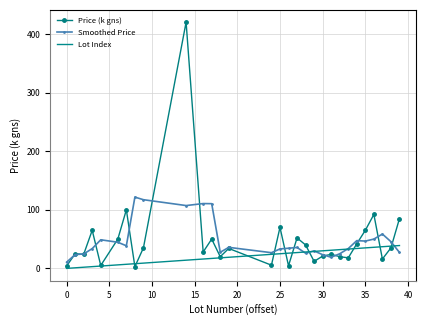

Which series has the largest range (max minus min)?

Price (k gns)